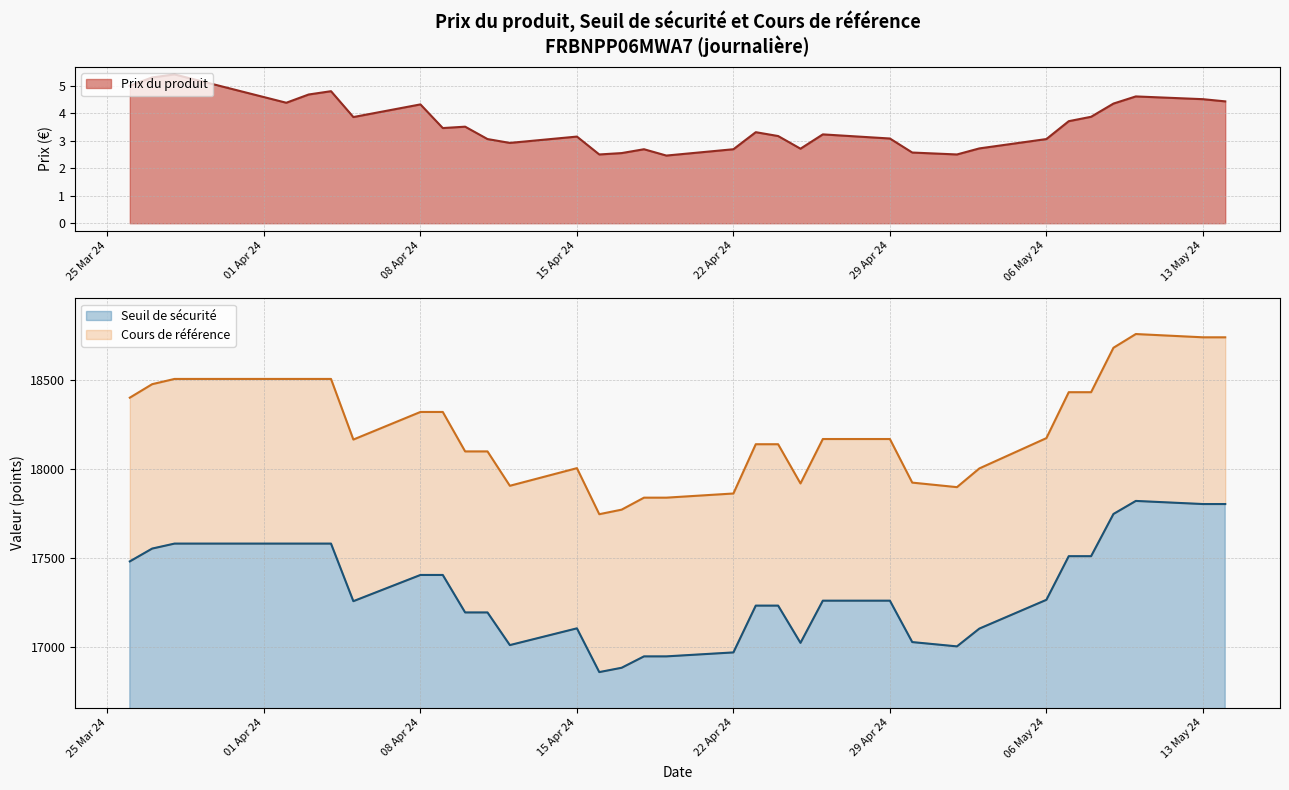

What is the lowest value of the Seuil de sécurité series?

16857.2